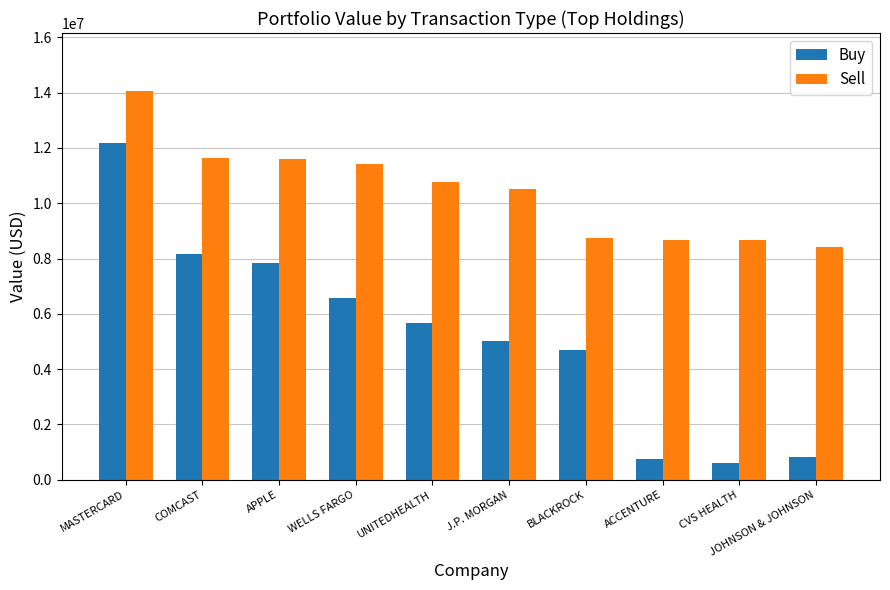

Which series has the widest spread of values?

Buy